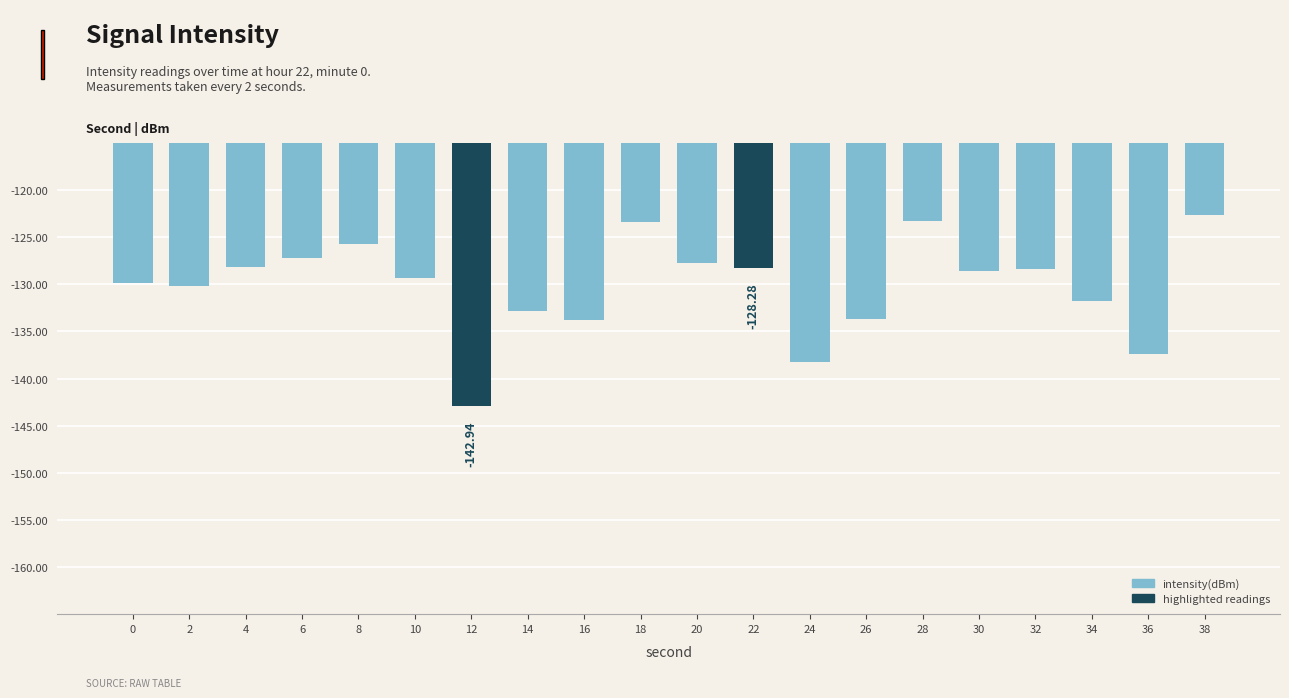

Where is the data nearest to the value -132?

34